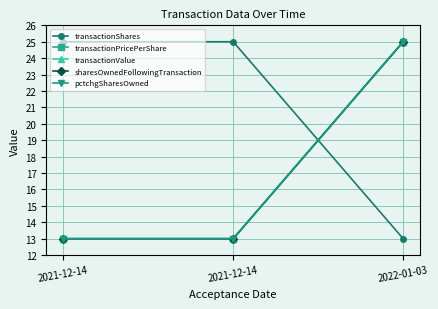

Is this an area chart (filled region under the line)?

No